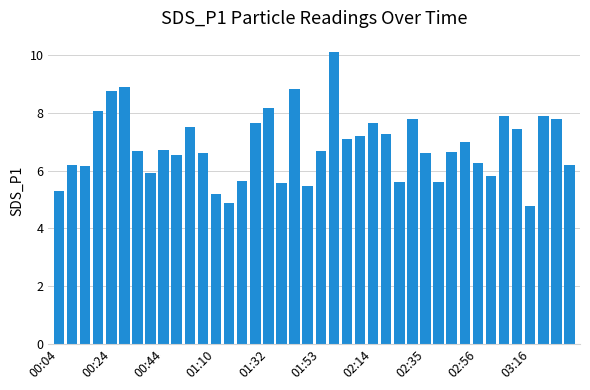

What is the value of the 30th bar from the left?

5.6